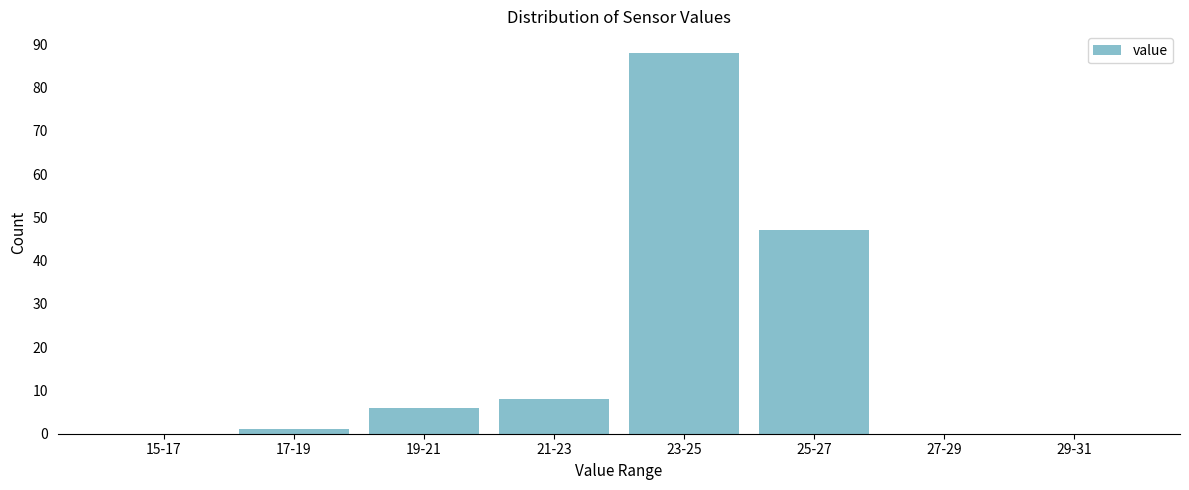

Reading right to left, list all the values displayed in this chart.

29-31=0	27-29=0	25-27=47	23-25=88	21-23=8	19-21=6	17-19=1	15-17=0